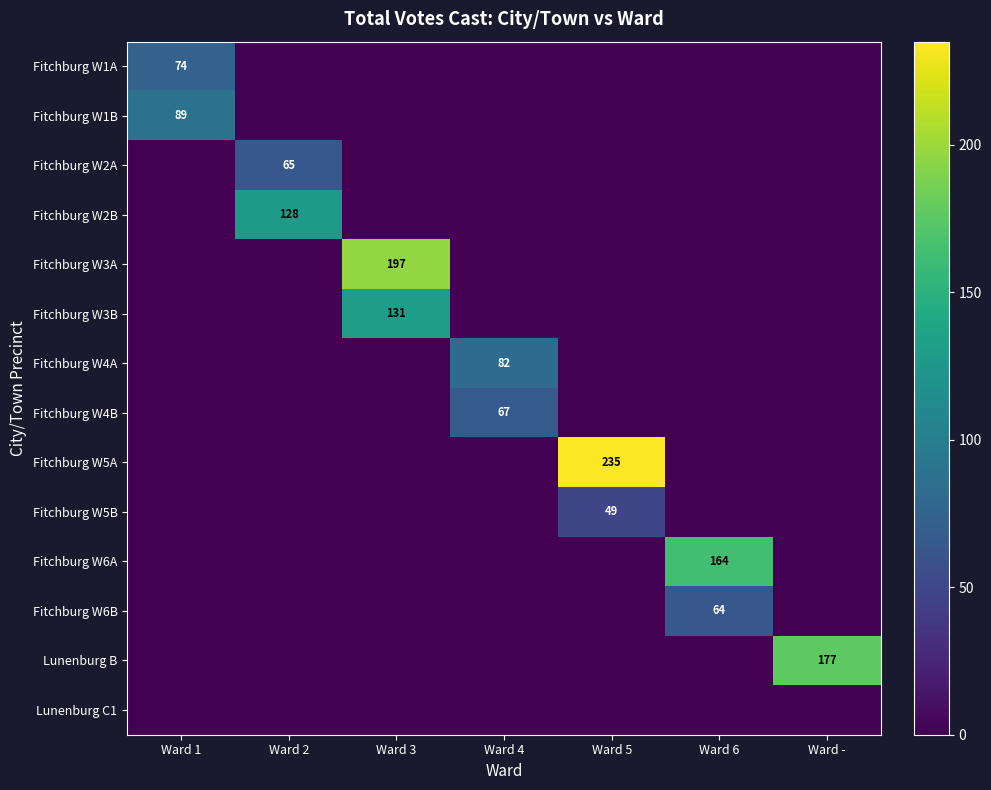

List the series in order of their peak value, highest first.

Fitchburg W5A, Fitchburg W3A, Lunenburg B, Fitchburg W6A, Fitchburg W3B, Fitchburg W2B, Fitchburg W1B, Fitchburg W4A, Fitchburg W1A, Fitchburg W4B, Fitchburg W2A, Fitchburg W6B, Fitchburg W5B, Lunenburg C1